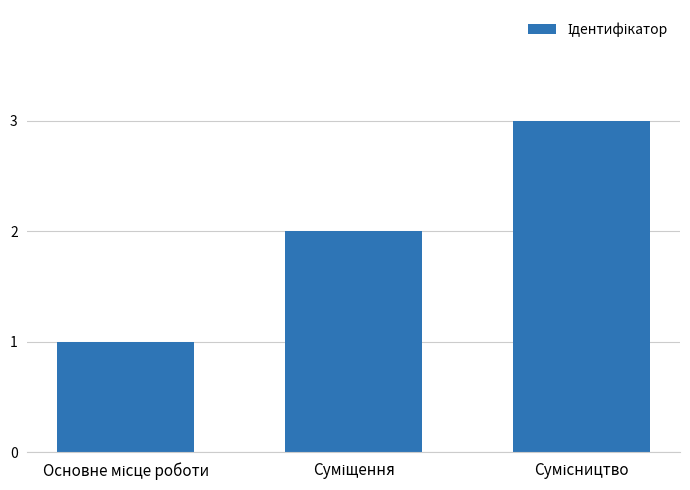

Reading left to right, what are all the values shown in this chart?

1	2	3